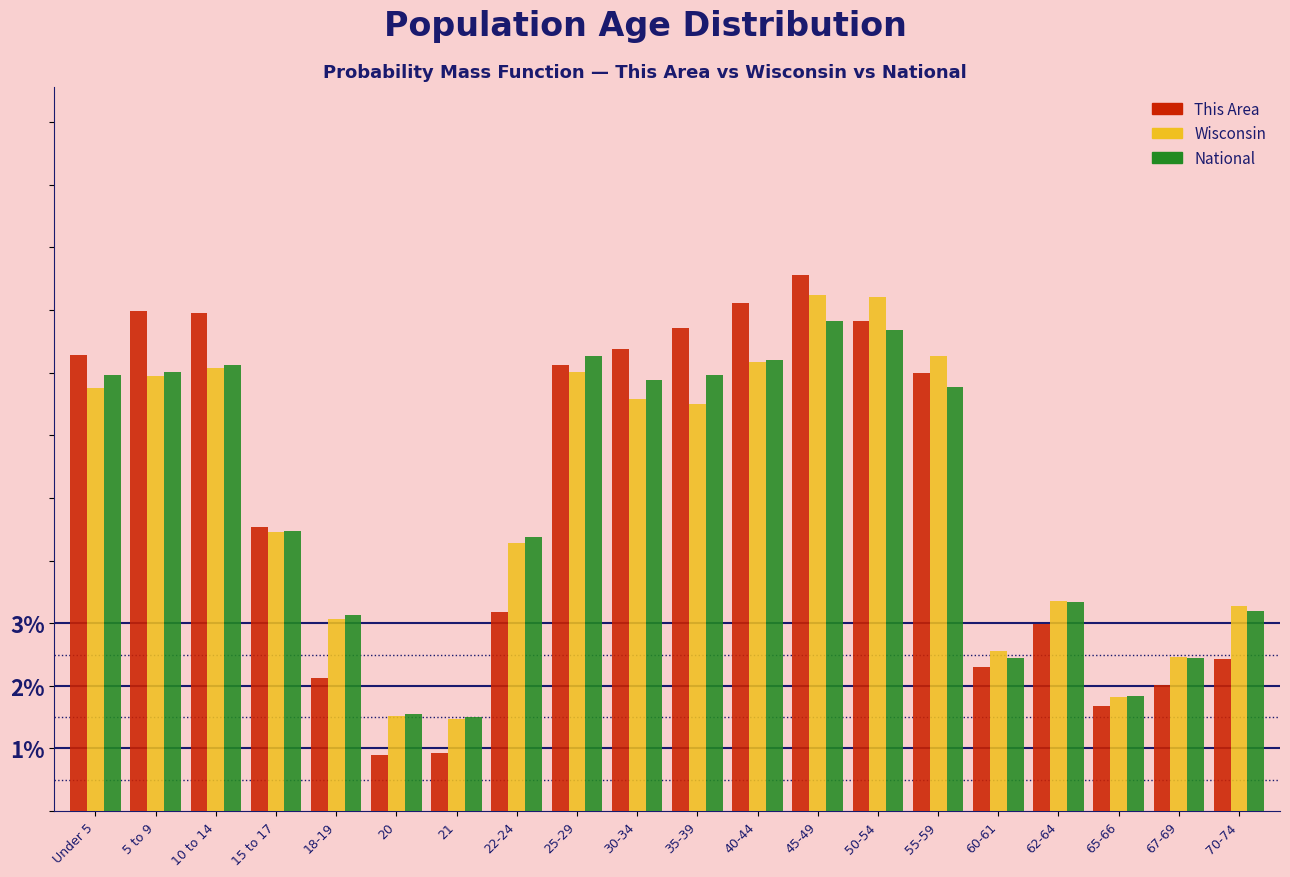

What is the lowest value of the This Area series?

0.9